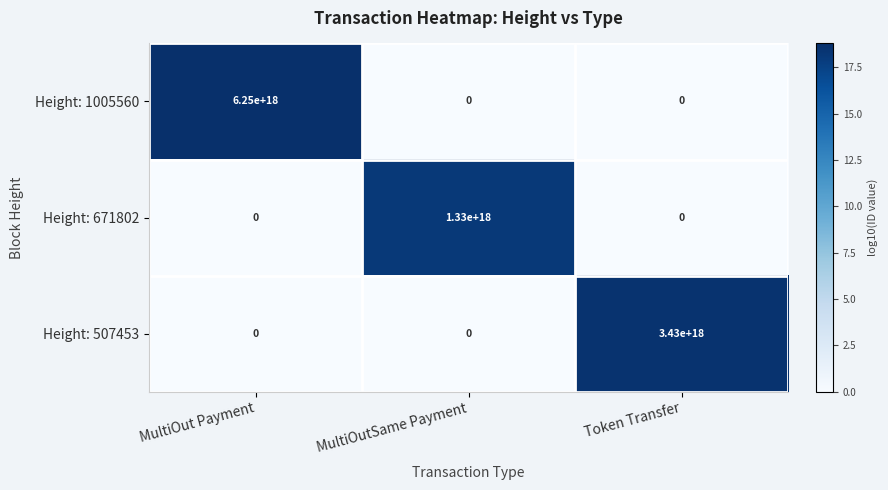

Which series has the largest total across all categories?

Height: 1005560